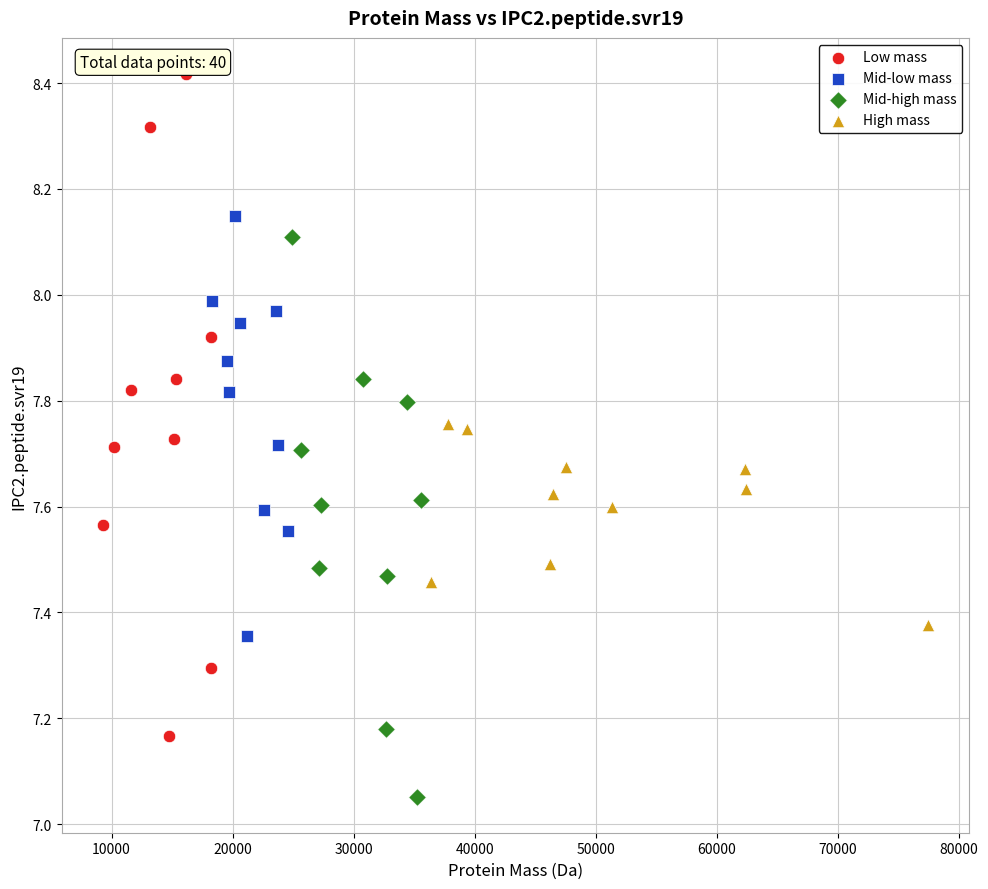

Which series contains the highest Y value?

Low mass